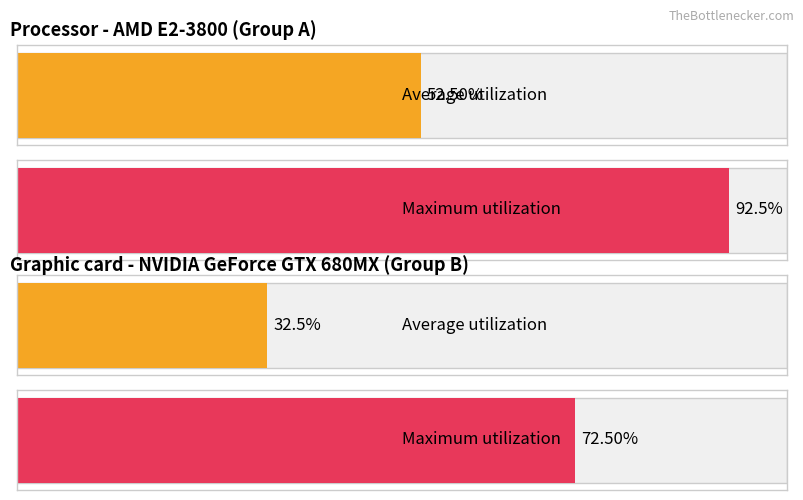

What are all the series names shown in the legend?

Average utilization, Maximum utilization